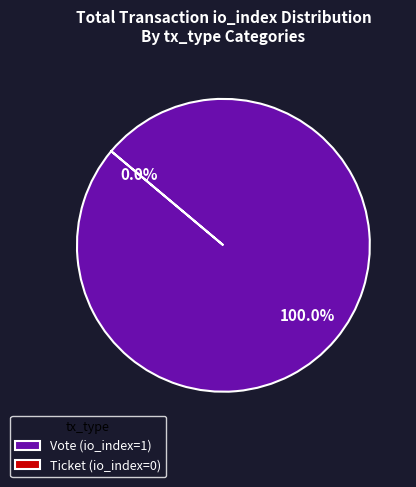

What percentage is NOT represented by Ticket (io_index=0)?

100.0%